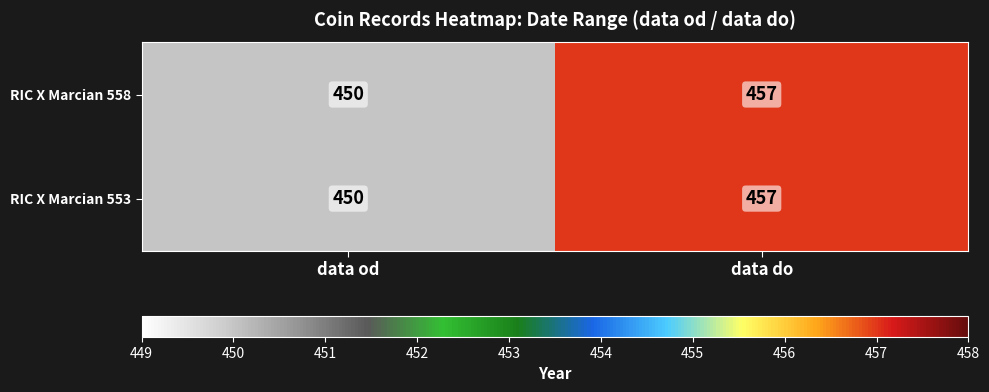

What is the total value across all series at data do?

914